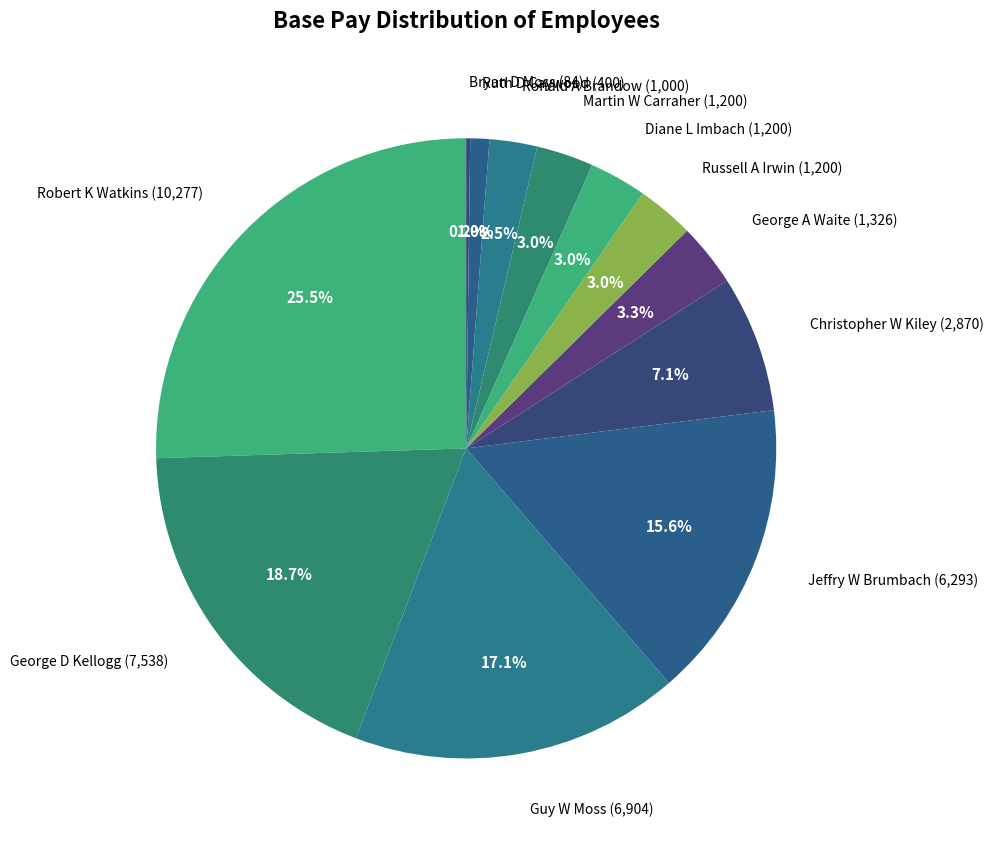

Is it true that Ronald A Brandow is 11% of the pie?

False